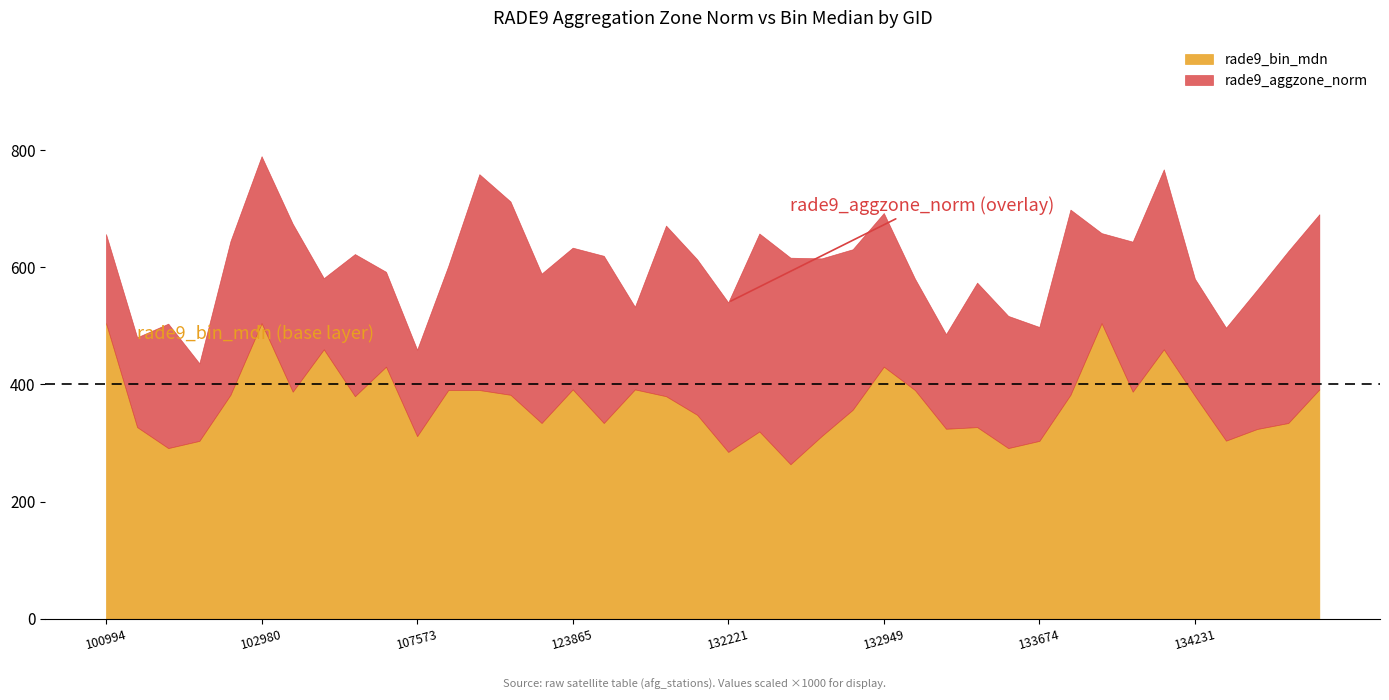

Reading left to right, extract all data points from this chart.

rade9_aggzone_norm: 0.2	0.2	0.2	0.1	0.3	0.3	0.3	0.1	0.2	0.2	0.1	0.2	0.4	0.3	0.3	0.2	0.3	0.1	0.3	0.3	0.3	0.3	0.4	0.3	0.3	0.3	0.2	0.2	0.2	0.2	0.2	0.3	0.2	0.3	0.3	0.2	0.2	0.2	0.3	0.3
rade9_bin_mdn: 0.5	0.3	0.3	0.3	0.4	0.5	0.4	0.5	0.4	0.4	0.3	0.4	0.4	0.4	0.3	0.4	0.3	0.4	0.4	0.3	0.3	0.3	0.3	0.3	0.4	0.4	0.4	0.3	0.3	0.3	0.3	0.4	0.5	0.4	0.5	0.4	0.3	0.3	0.3	0.4